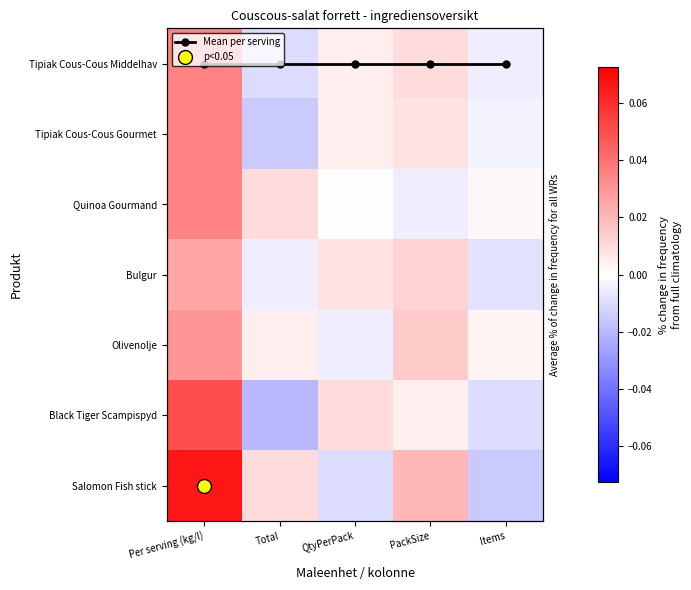

List the labels in order of Tipiak Cous-Cous Middelhav value, smallest first.

Total, Items, QtyPerPack, PackSize, Per serving (kg/l)